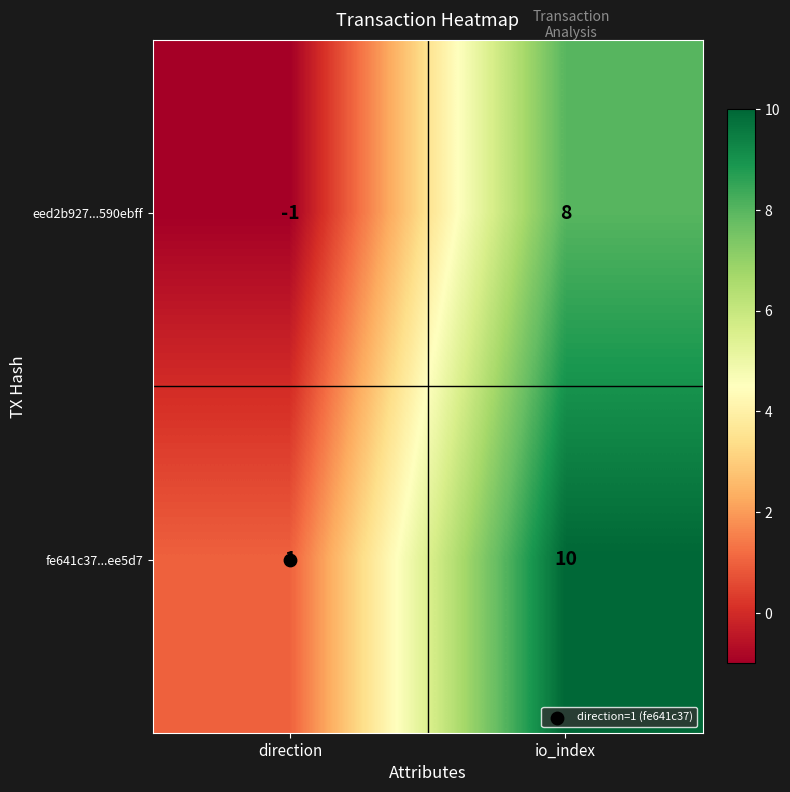

What is the sum of all eed2b927...590ebff values?

7